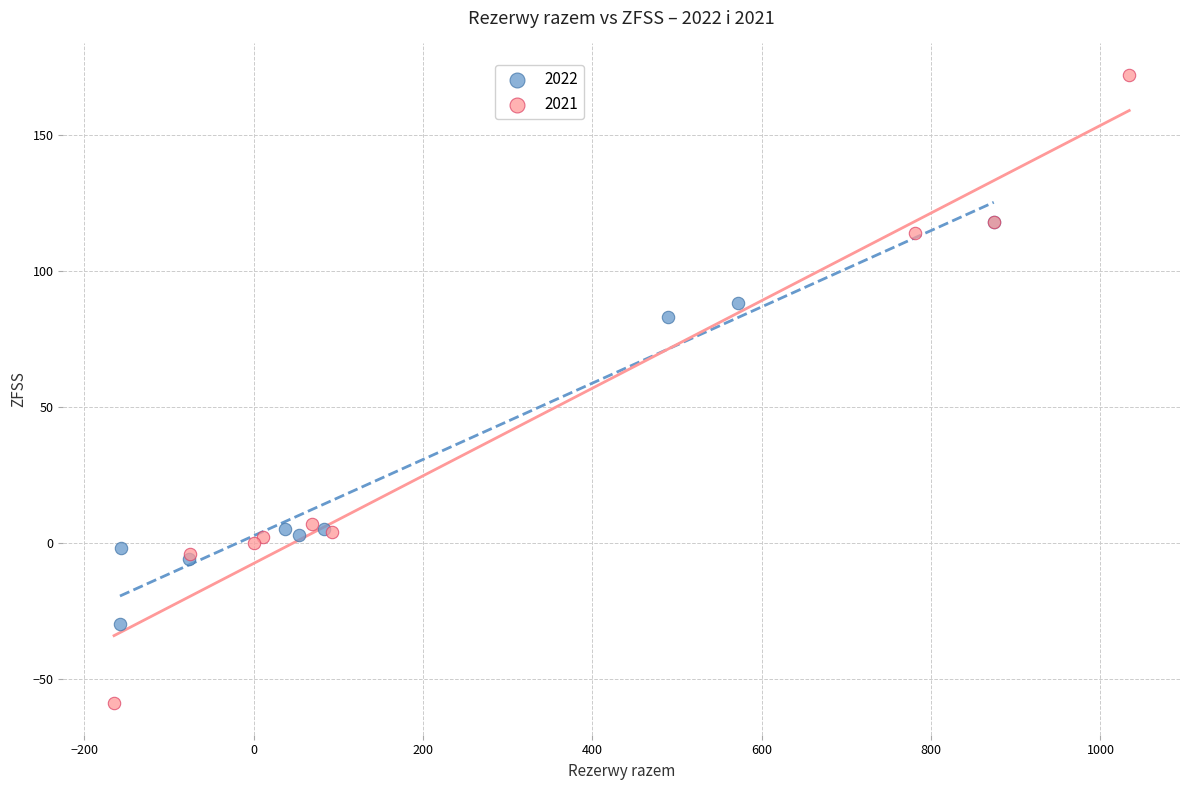

Which series has the widest spread of Y values?

2021